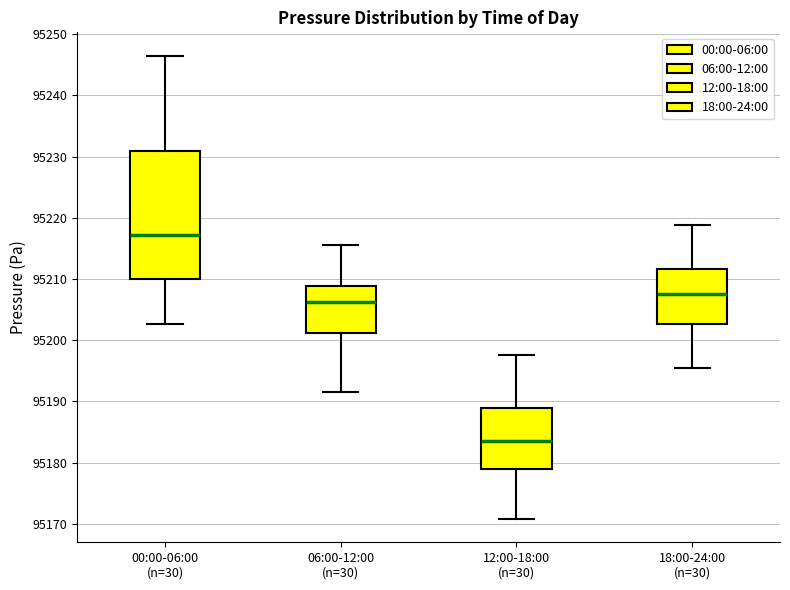

Comparing the boxes themselves (not the whiskers), which one is the tallest?

00:00-06:00 (n=30)